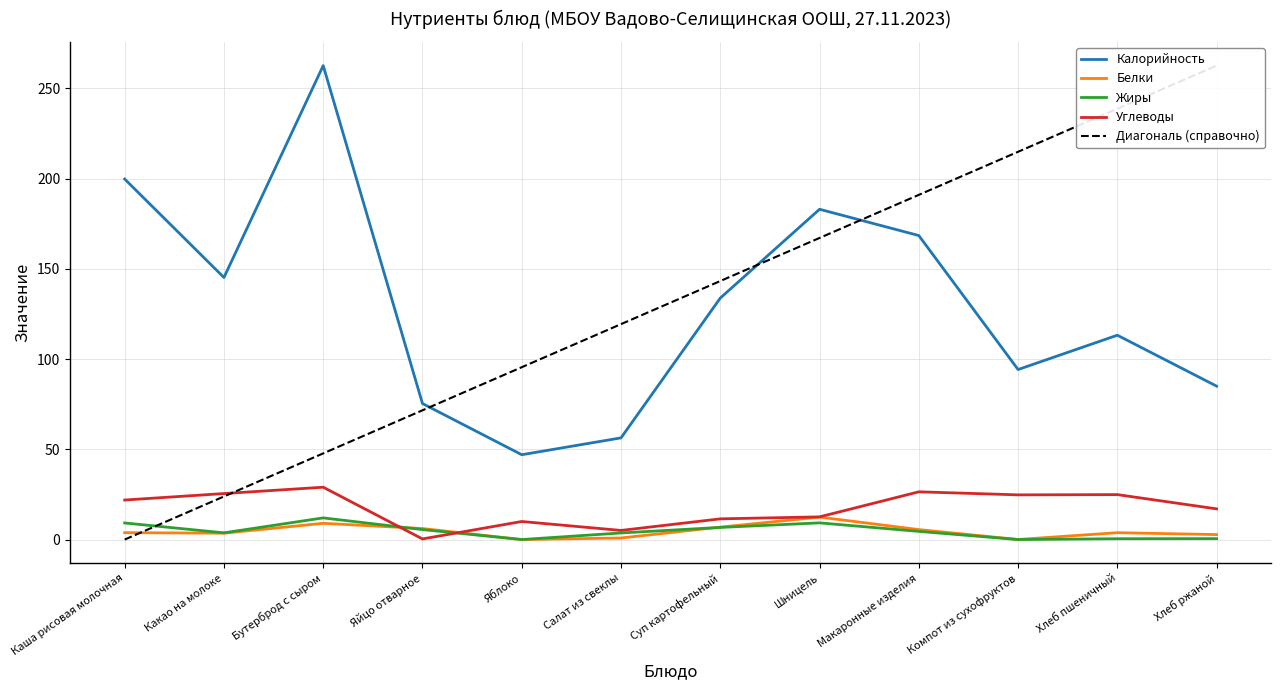

Where does the Углеводы series first go above 21?

Каша рисовая молочная